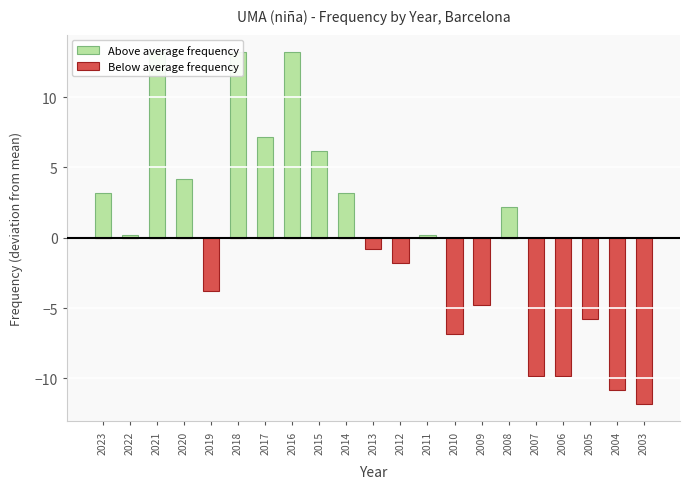

Is it true that Below average frequency equals 4.7 at 2020?

False